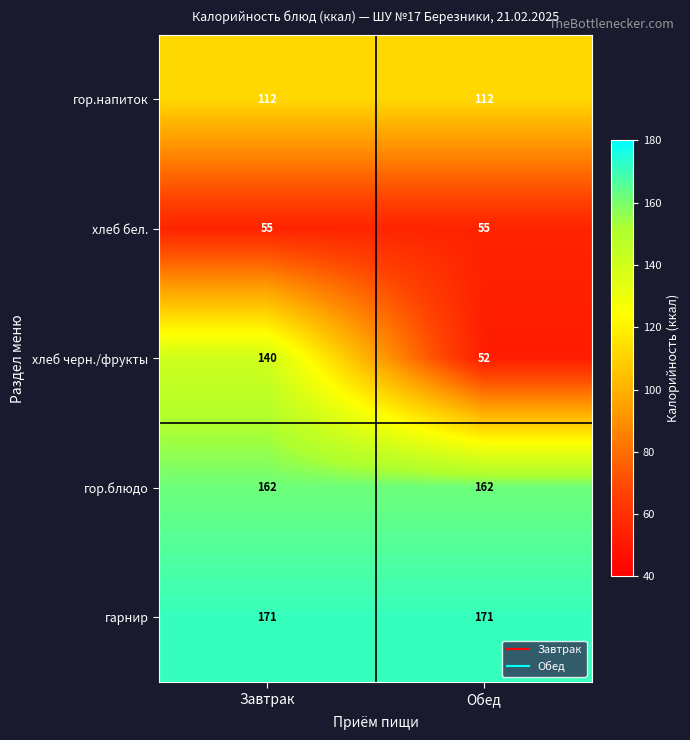

What is the total value across all series at Завтрак?

640